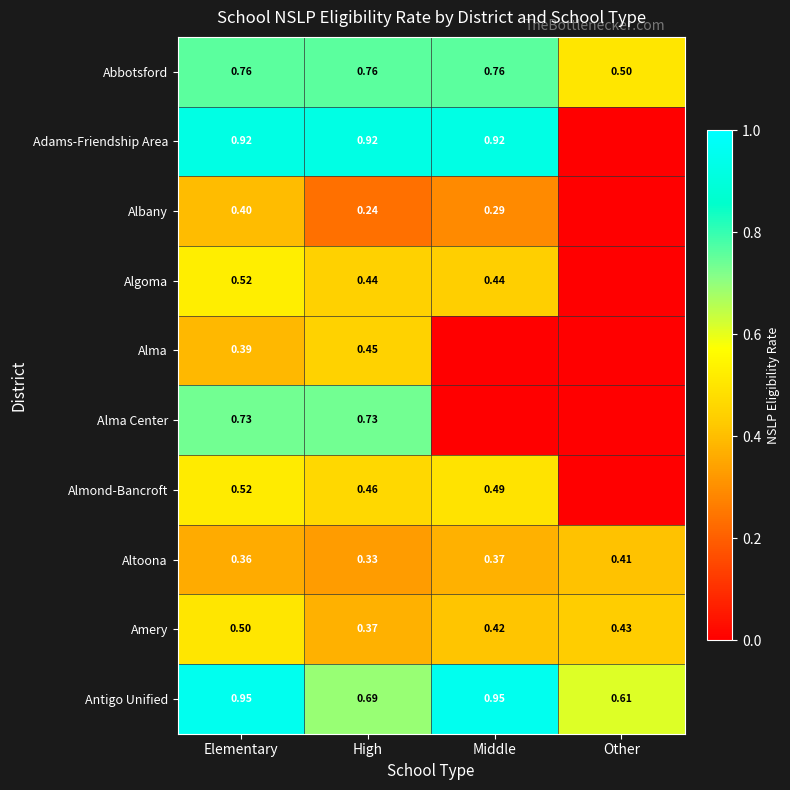

Between Elementary and High, which series saw the biggest shift?

Antigo Unified